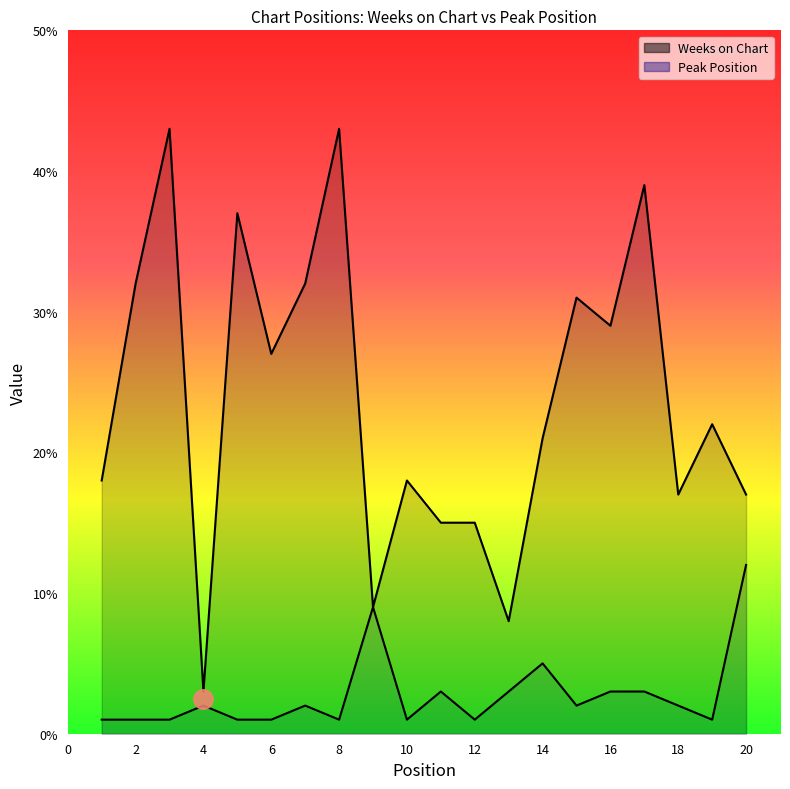

True or false: Weeks on Chart has more than 1 points higher than both neighbors.

True